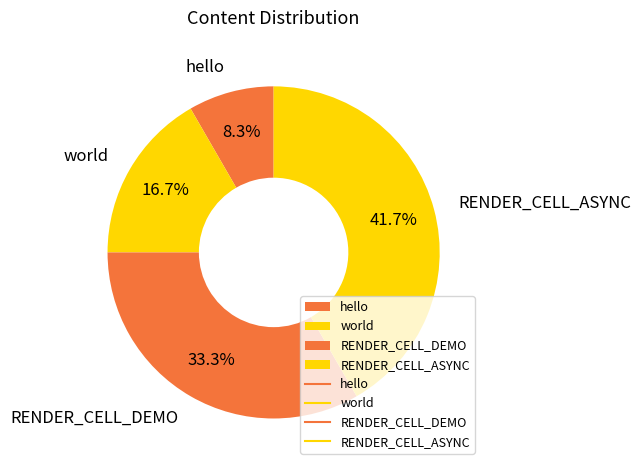

To the nearest percent, what is the combined percentage of RENDER_CELL_DEMO and world?

50%